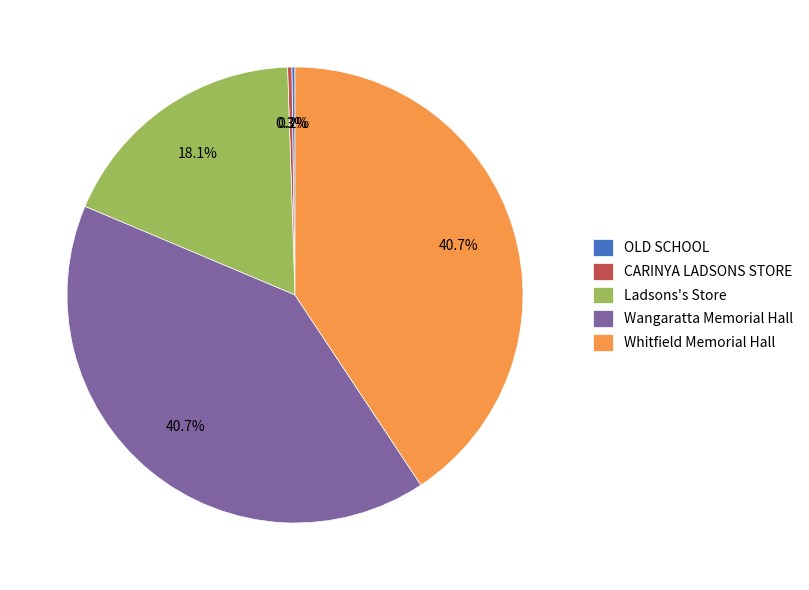

Does Wangaratta Memorial Hall represent more than half of the total?

No